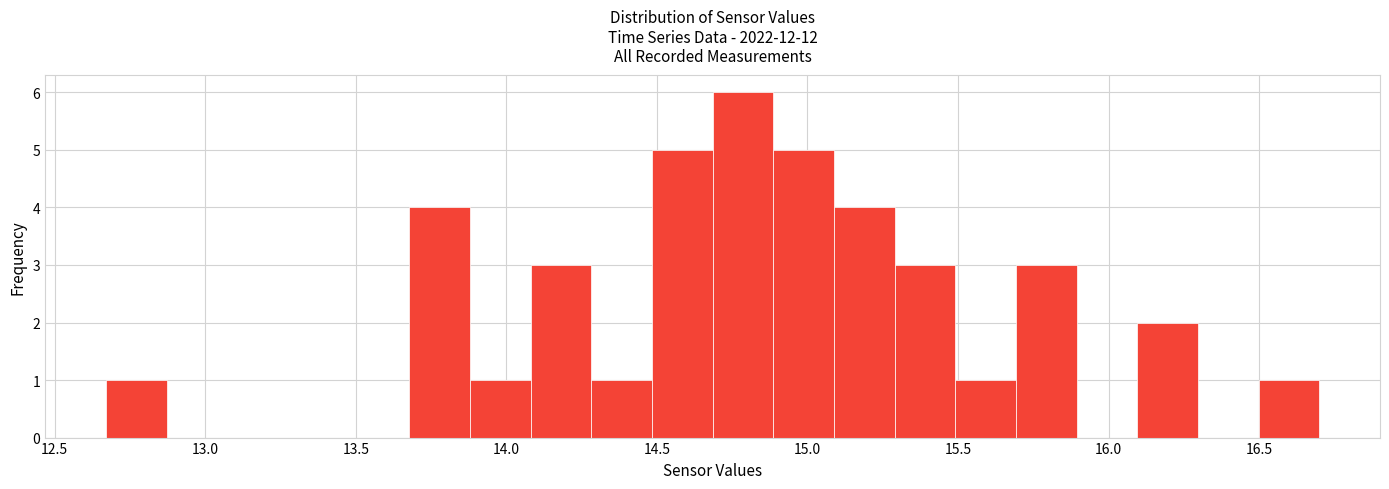

How tall is the bar that spans 13.90 to 14.10 on the x-axis? Neither the bar edges nor the heights are printed on the chart, so give them approximately, as read against the axes.

1